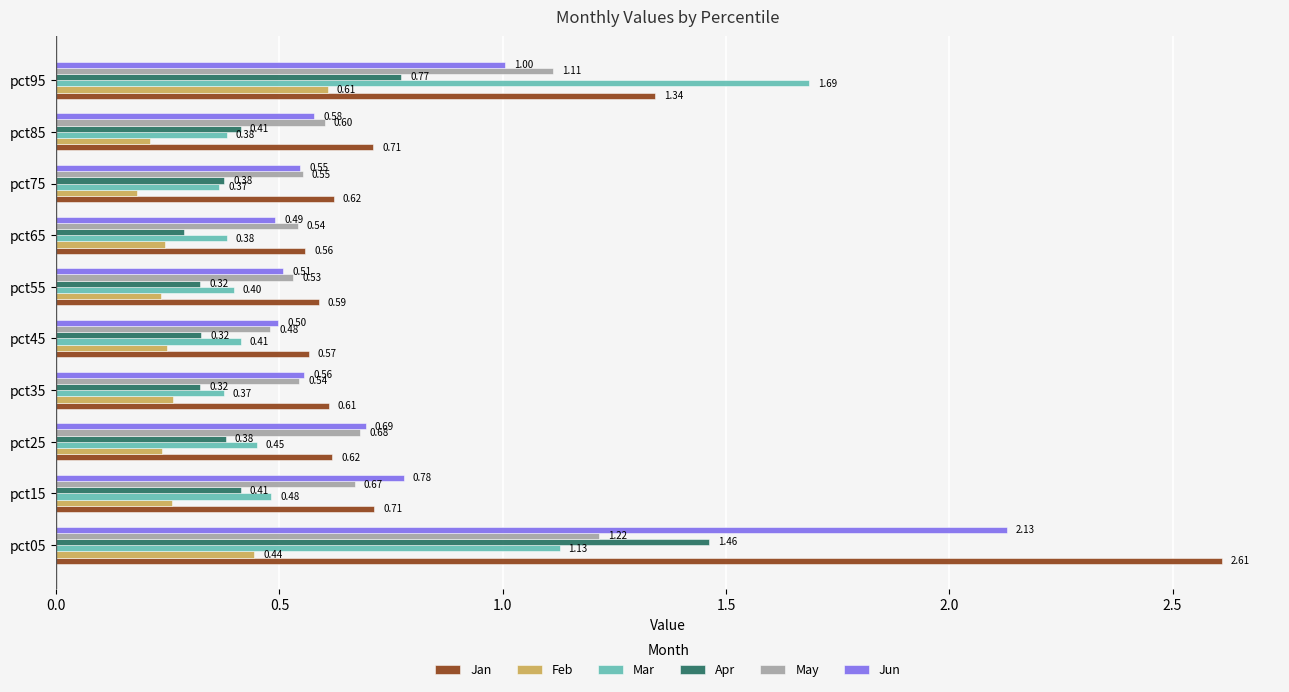

Which series has the widest spread of values?

Jan